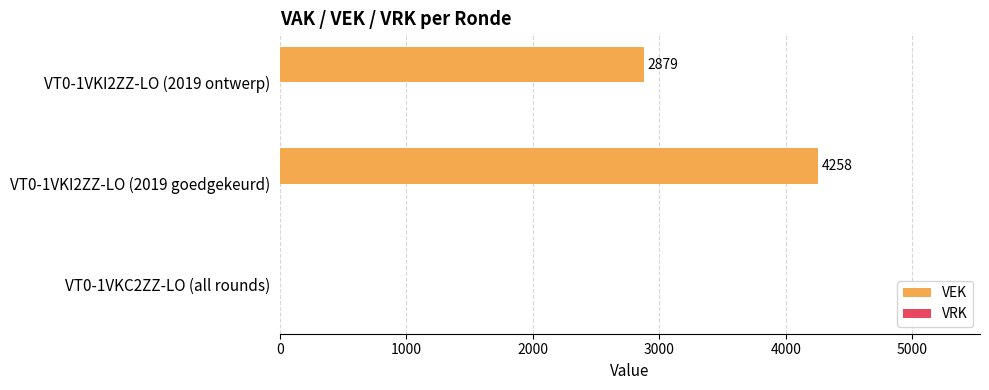

What is the sum of the values at VT0-1VKI2ZZ-LO (2019 ontwerp) and VT0-1VKI2ZZ-LO (2019 goedgekeurd)?

7137